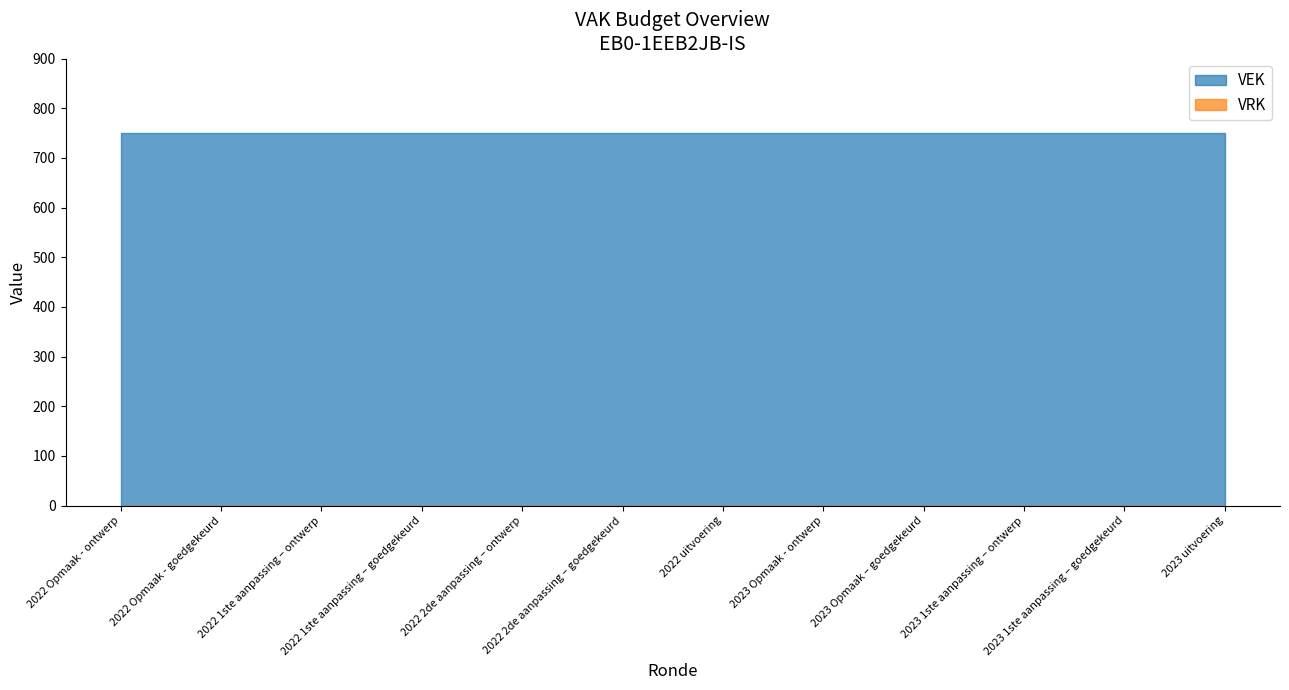

The value of VRK at 2022 1ste aanpassing – goedgekeurd is 0. True or false?

True